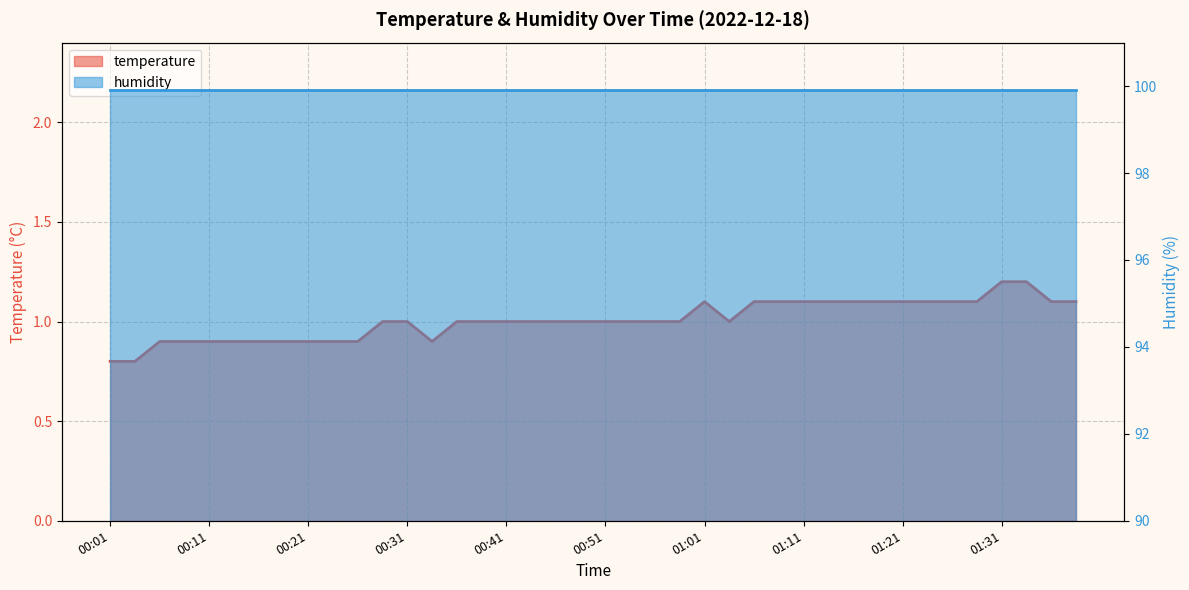

What is the change in value from 00:33 to 00:56?

+0.1